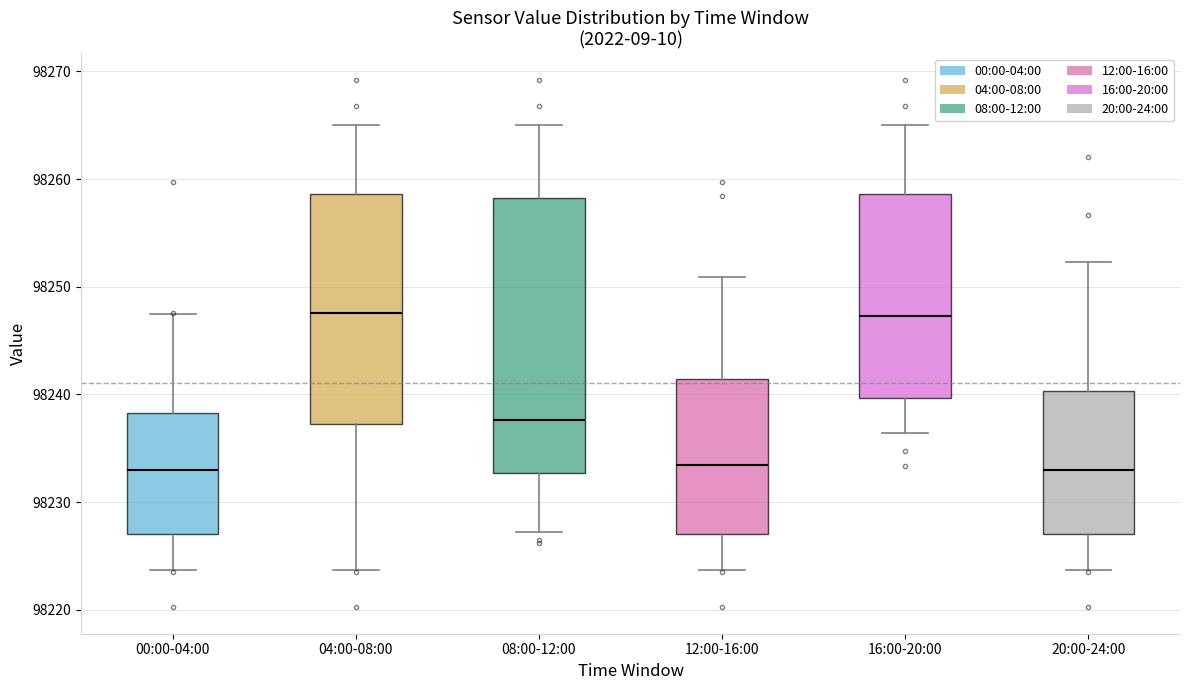

Reading left to right, read every box against the y-axis: the position of its median line, the range the box covers, and the ends of its whiskers. The values are not printed on the chart, so give them approximately, as read against the axis.

00:00-04:00: median 98233, box 98227 to 98238, whiskers 98224 to 98248
04:00-08:00: median 98248, box 98237 to 98259, whiskers 98224 to 98265
08:00-12:00: median 98238, box 98233 to 98258, whiskers 98227 to 98265
12:00-16:00: median 98233, box 98227 to 98241, whiskers 98224 to 98251
16:00-20:00: median 98247, box 98240 to 98259, whiskers 98236 to 98265
20:00-24:00: median 98233, box 98227 to 98240, whiskers 98224 to 98252